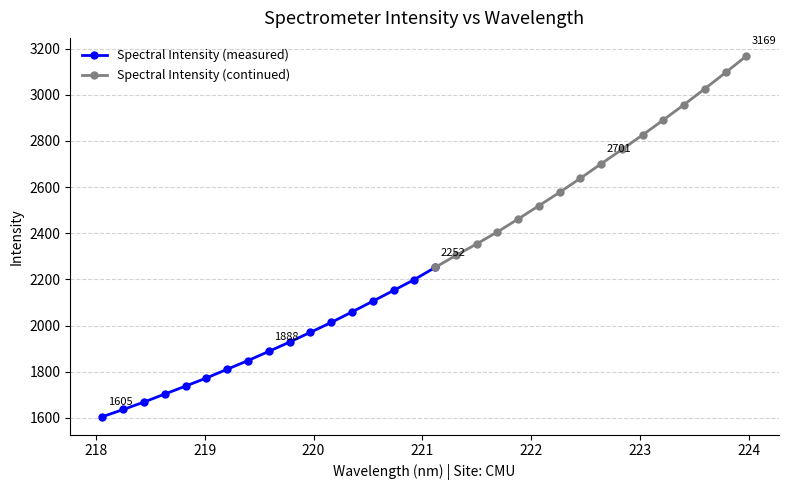

What is the difference between the values at 223.0264 and 222.8355?

63.0